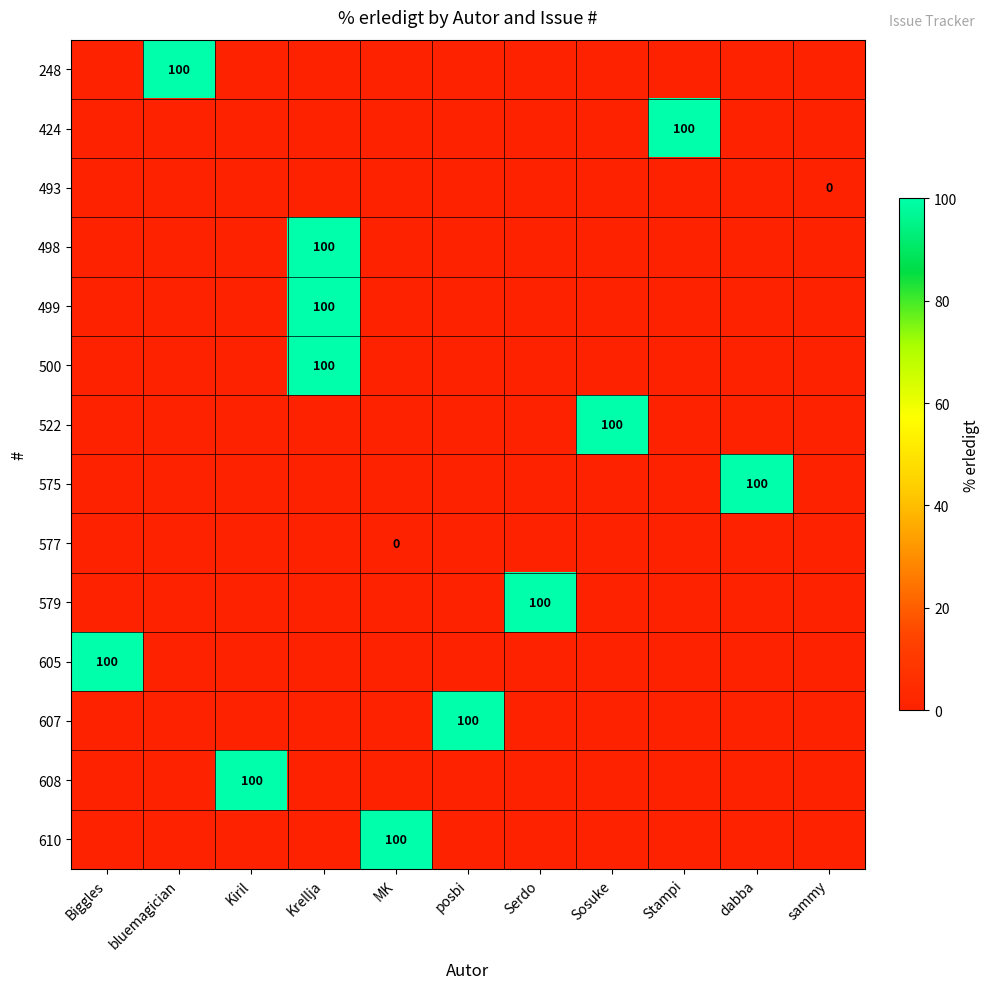

Rank the series by their maximum value, from lowest to highest.

493, 577, 248, 424, 498, 499, 500, 522, 575, 579, 605, 607, 608, 610